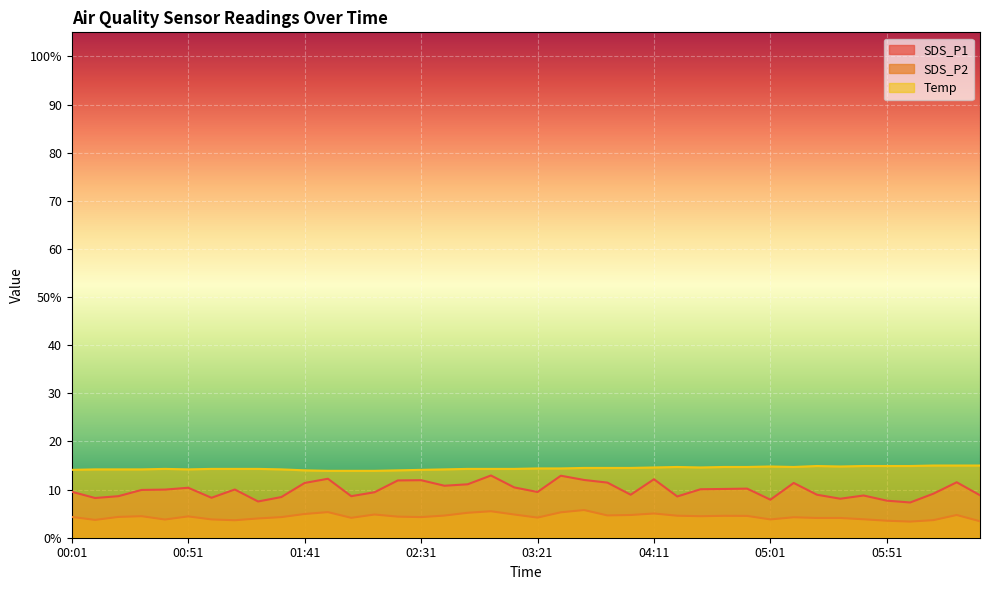

What is the difference between the maximum and minimum values in the SDS_P2 series?

2.4